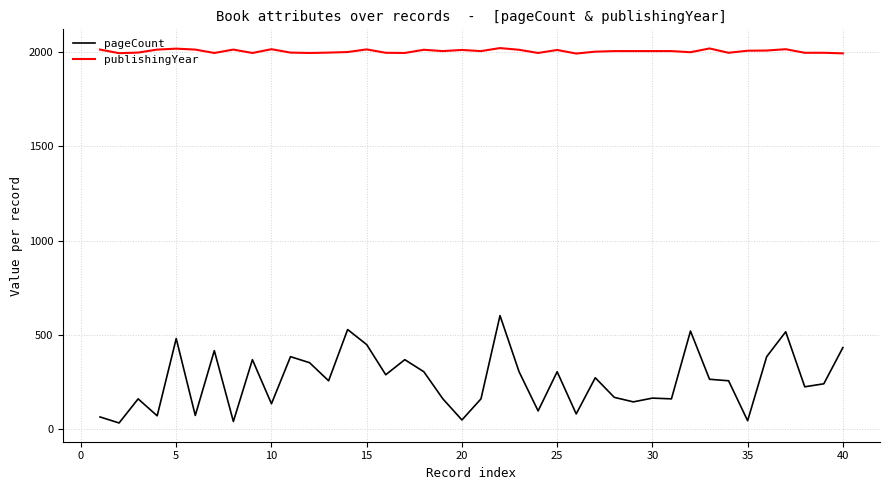

Which series has the largest range (max minus min)?

pageCount